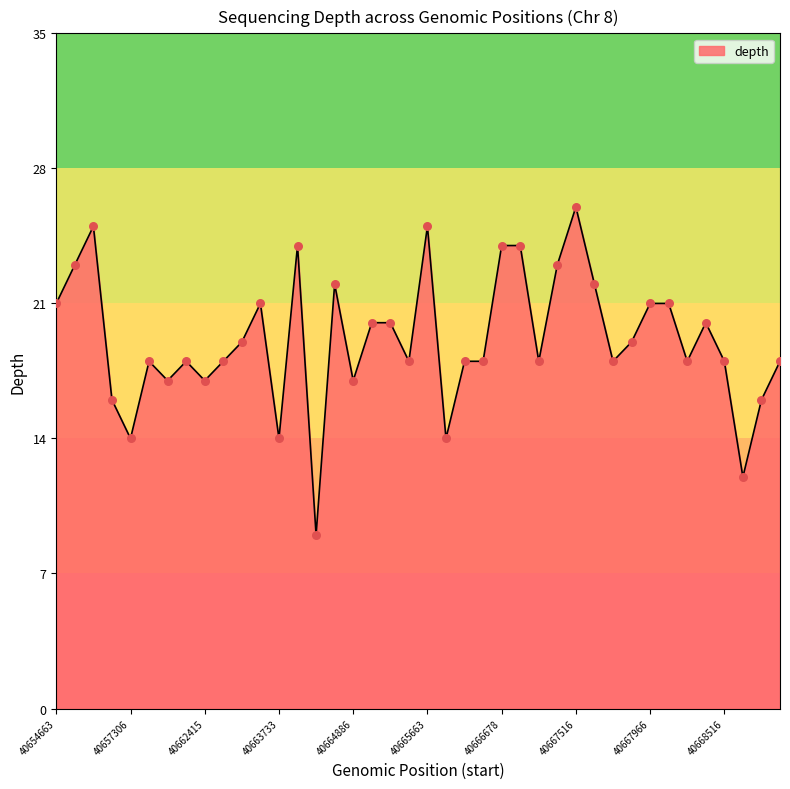

What is the minimum value shown in the chart?

9